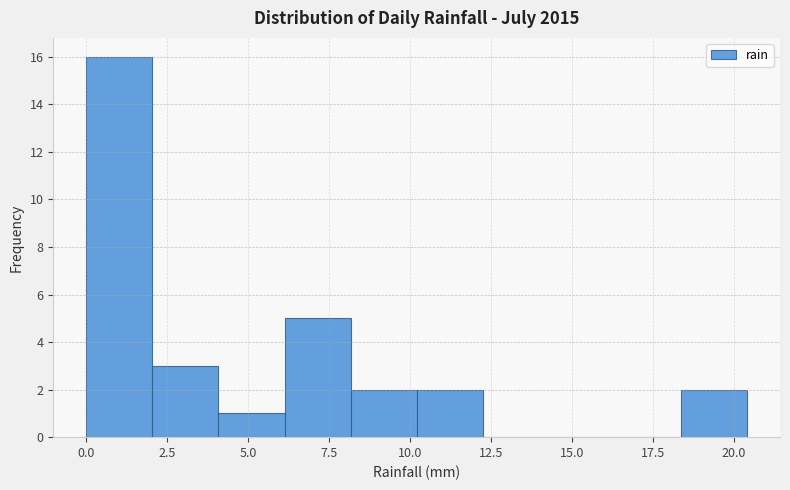

How tall is the bar that spans 0.0 to 2.0 on the x-axis? Neither the bar edges nor the heights are printed on the chart, so give them approximately, as read against the axes.

16